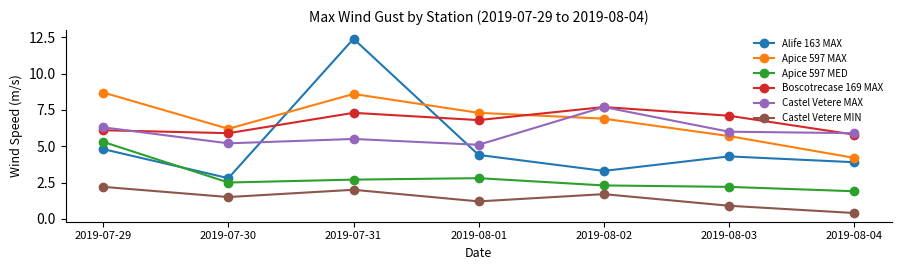

What is the total value across all series at 2019-07-30?

24.1